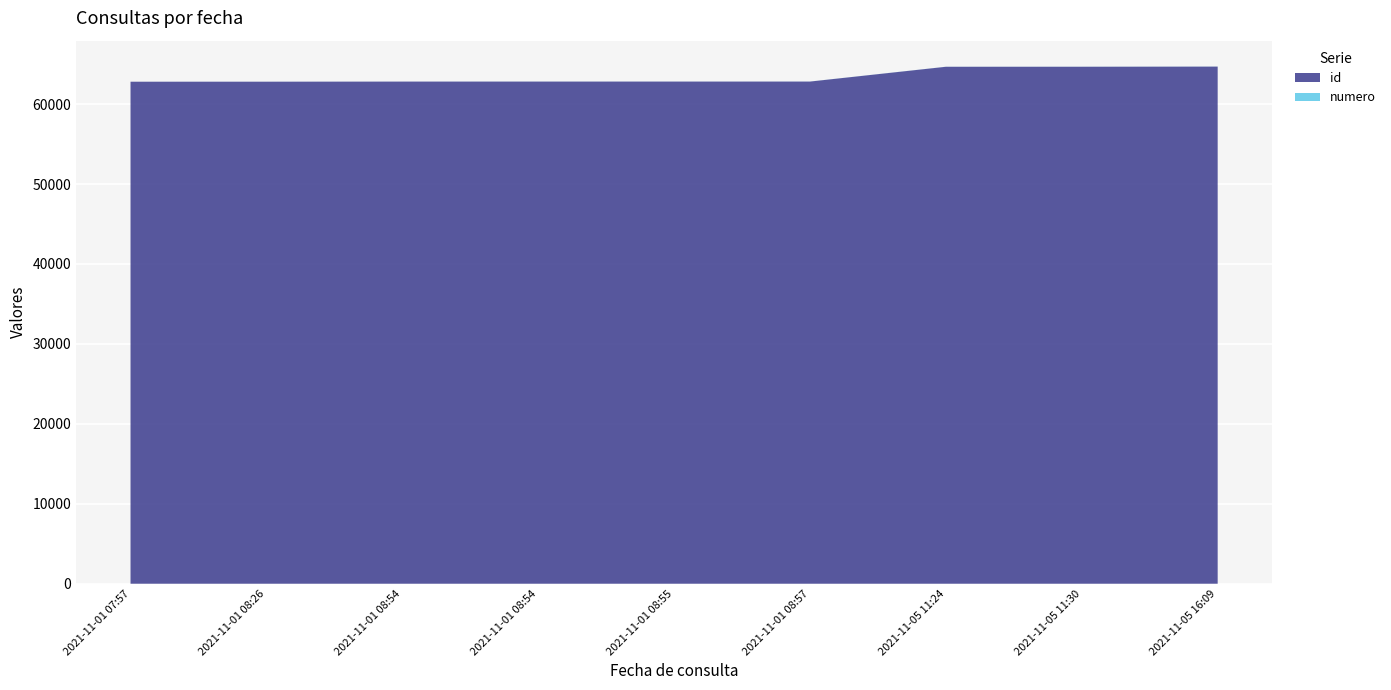

Reading right to left, list all the values displayed in this chart.

id: 2021-11-05 16:09=64692	2021-11-05 11:30=64674	2021-11-05 11:24=64671	2021-11-01 08:57=62820	2021-11-01 08:55=62819	2021-11-01 08:54=62818	2021-11-01 08:54=62817	2021-11-01 08:26=62804	2021-11-01 07:57=62801
numero: 2021-11-05 16:09=9	2021-11-05 11:30=8	2021-11-05 11:24=7	2021-11-01 08:57=6	2021-11-01 08:55=5	2021-11-01 08:54=4	2021-11-01 08:54=3	2021-11-01 08:26=2	2021-11-01 07:57=1